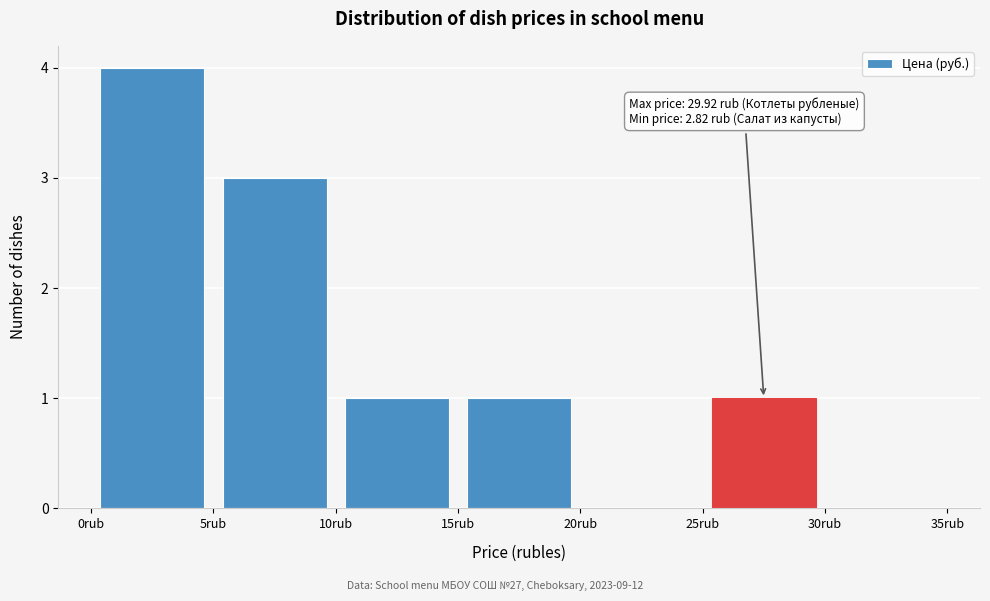

Over which range of the x-axis is the bar tallest?

0 to 5